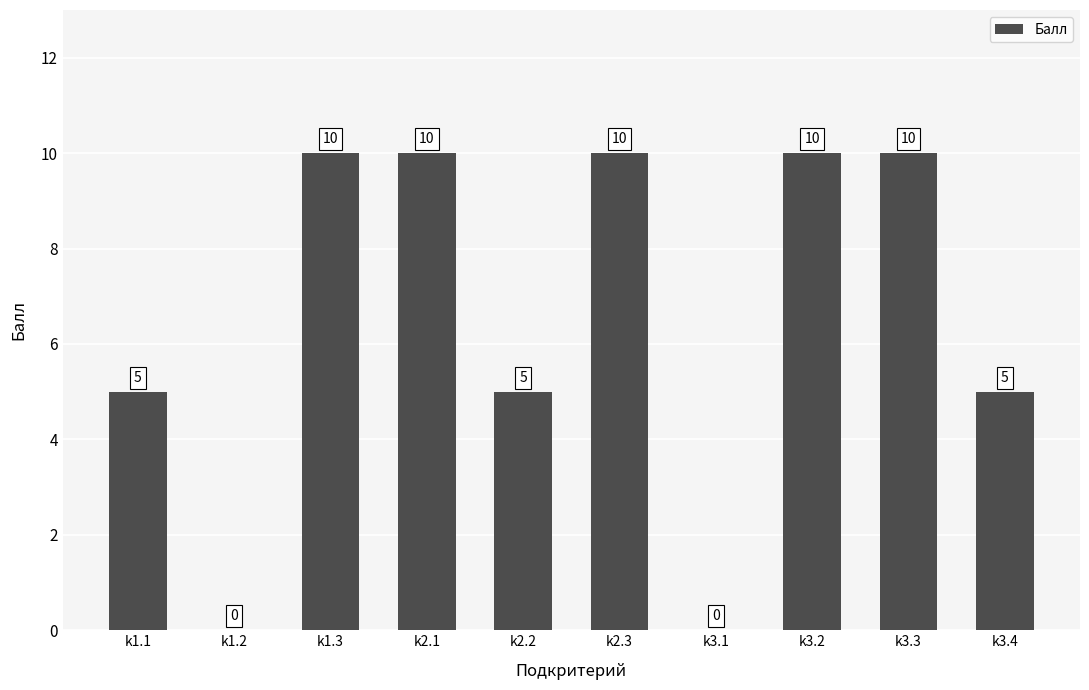

What is the approximate value at k2.3?

10